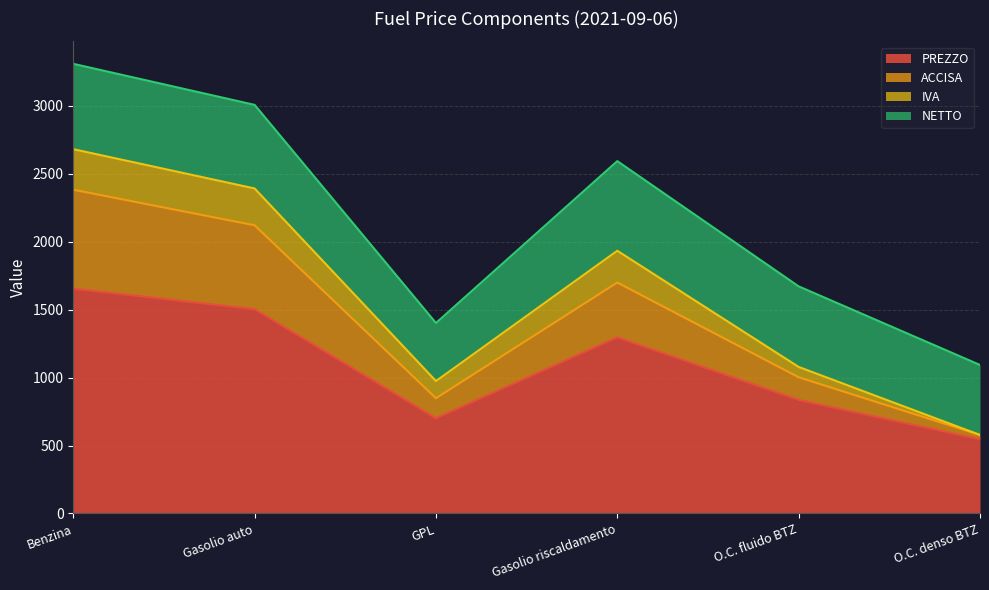

At which category is the sum across all series the highest?

Benzina